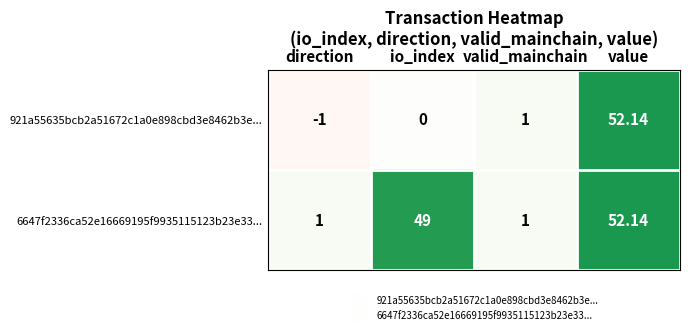

What is the greatest value displayed?

52.1